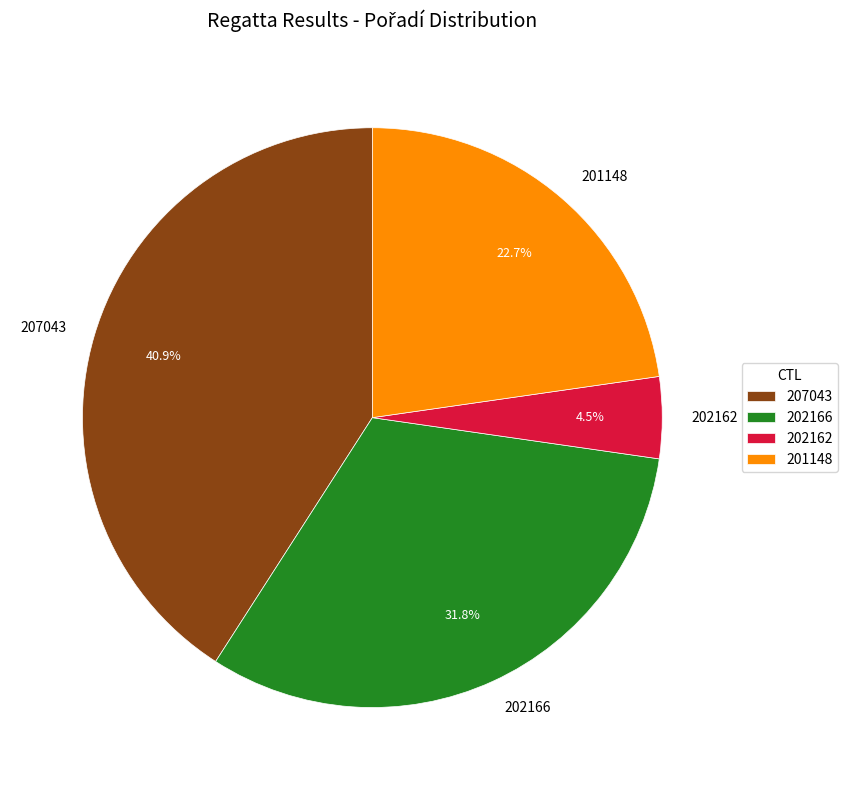

To the nearest percent, what is the average slice percentage?

25%